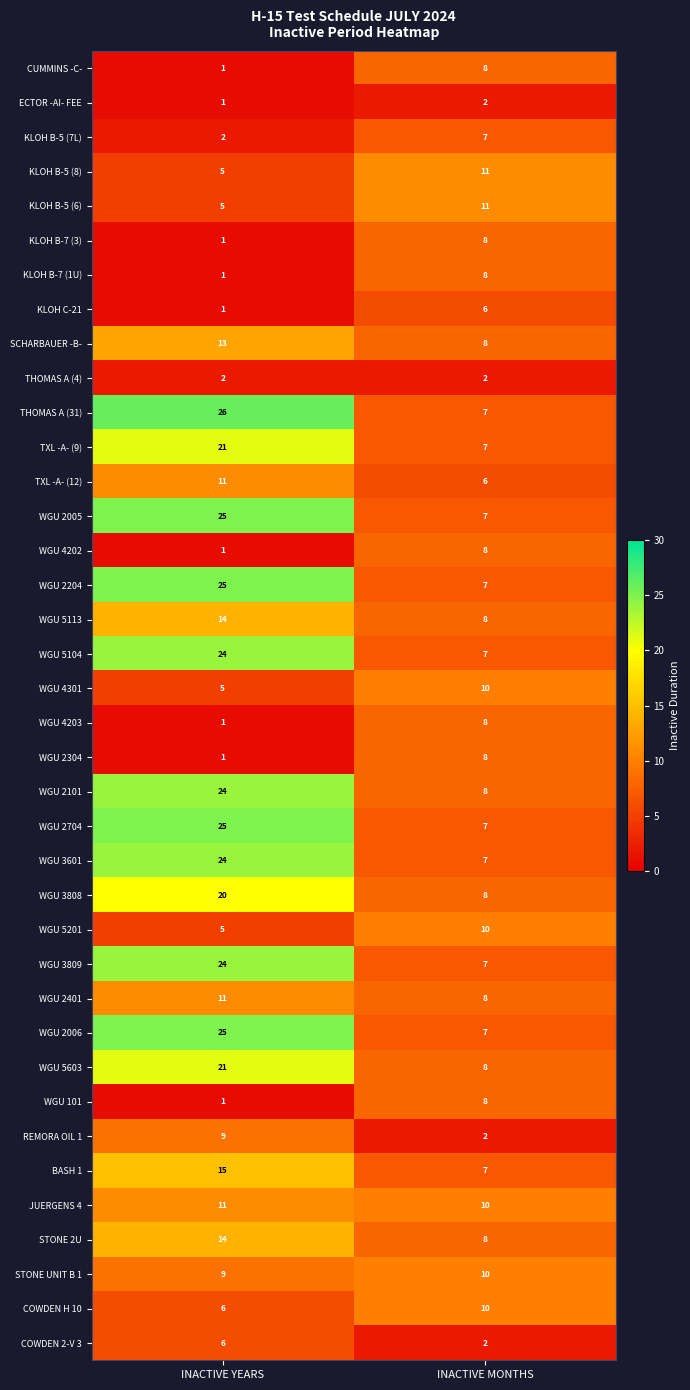

What is the highest value of the KLOH B-5 (7L) series?

7